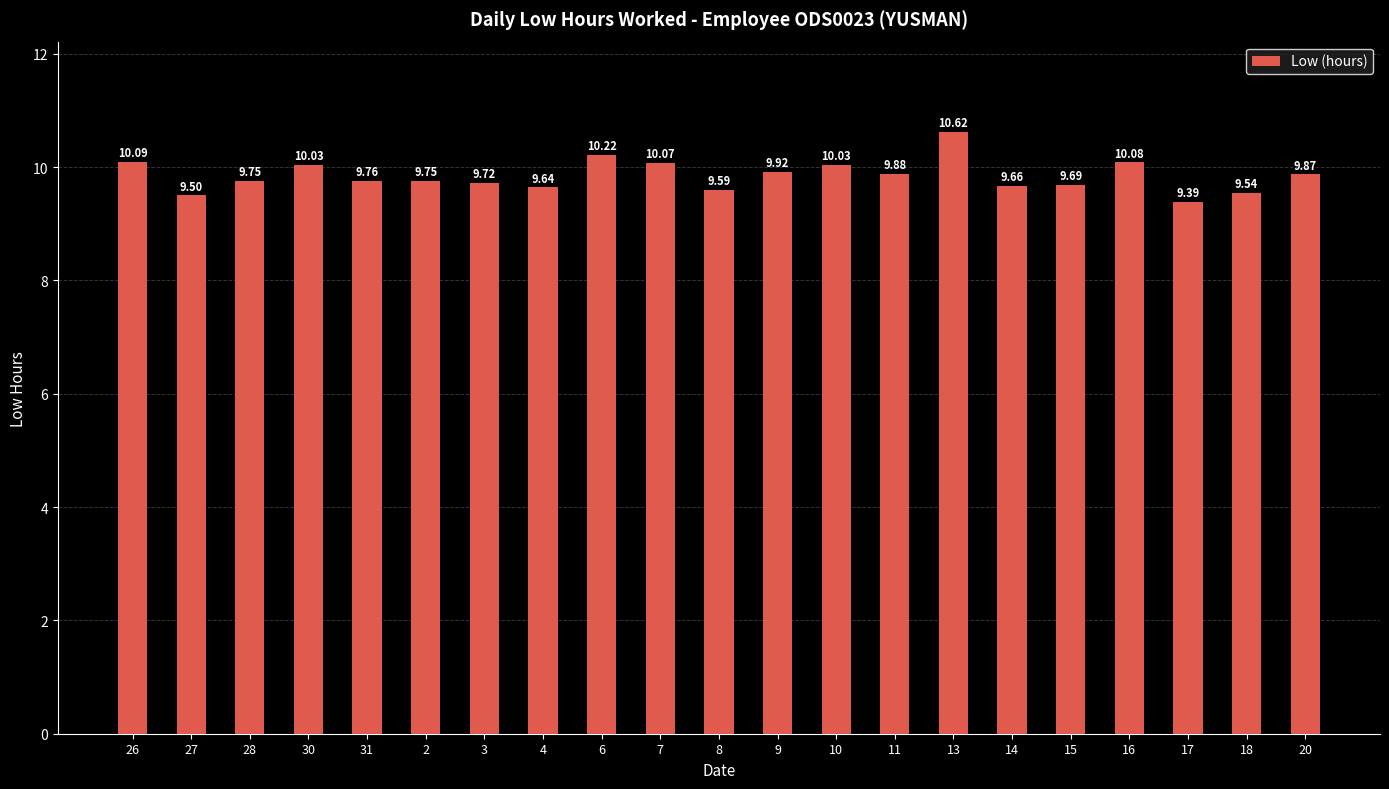

What is the change in value from 16 to 17?

-0.7